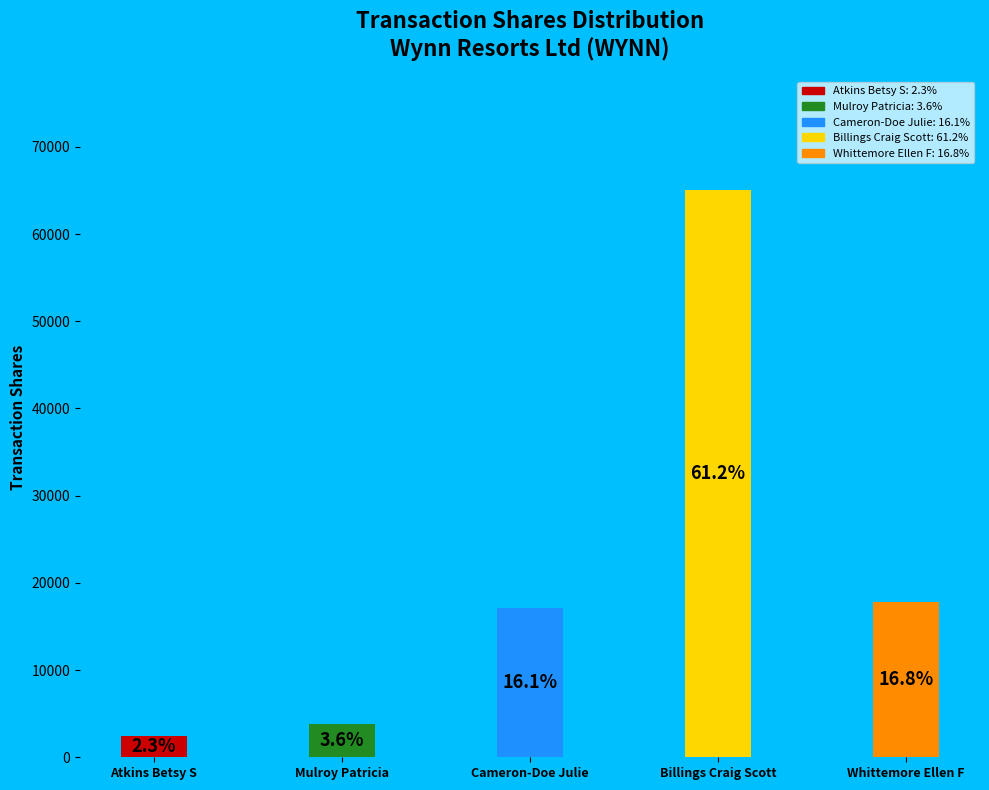

Rank the categories by value from highest to lowest.

Billings Craig Scott, Whittemore Ellen F, Cameron-Doe Julie, Mulroy Patricia, Atkins Betsy S